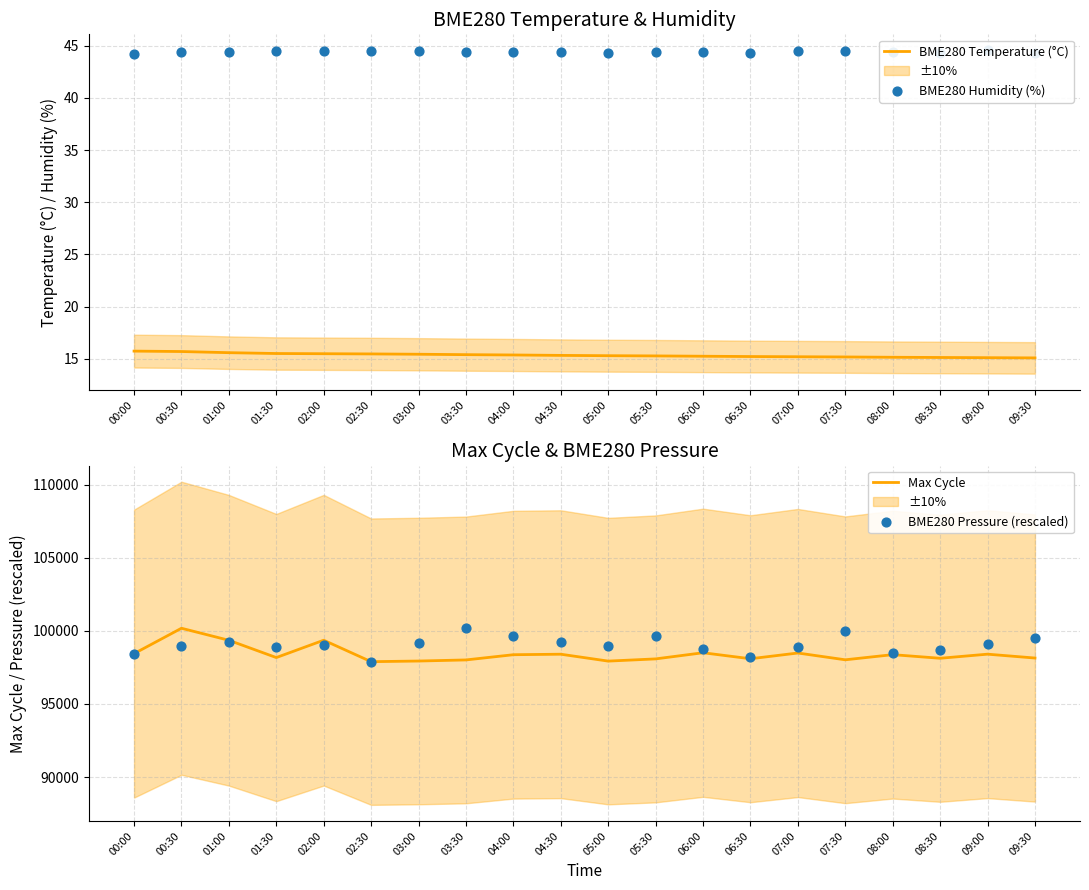

What are all the series names shown in the legend?

BME280 Temperature (°C), BME280 Humidity (%), Max Cycle, BME280 Pressure (rescaled)